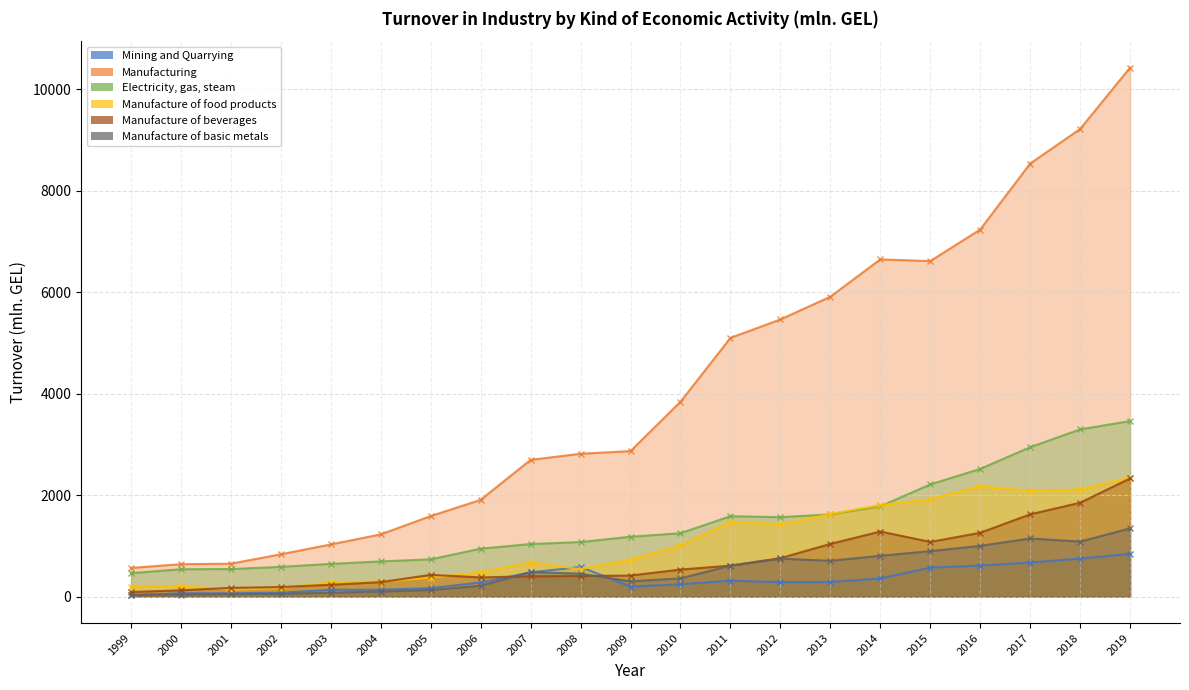

Count the number of categories in the chart.

21